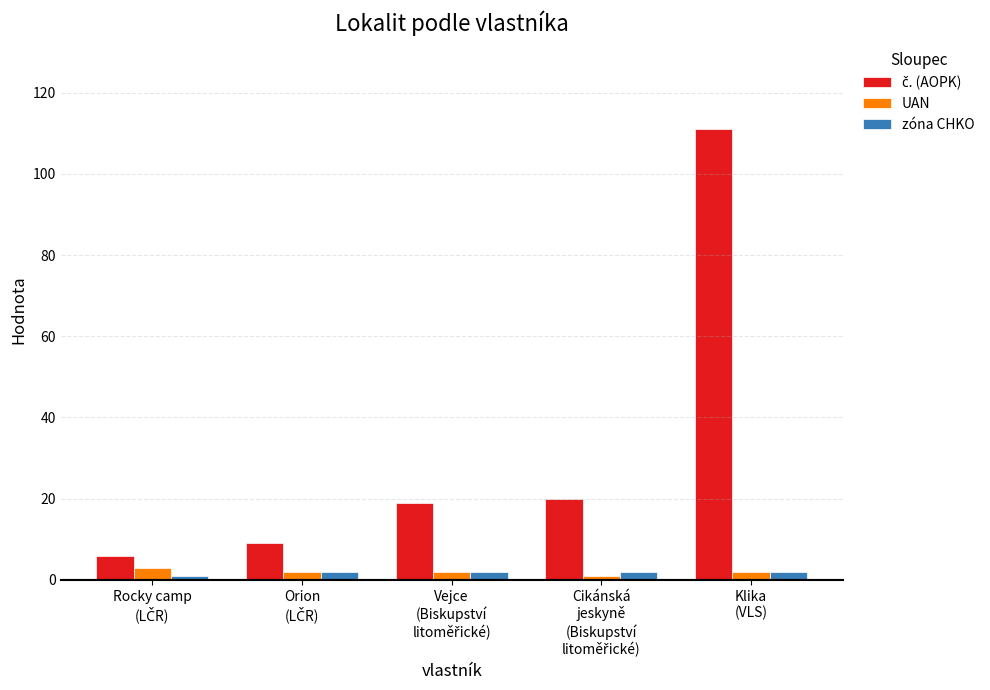

At how many categories does at least one series exceed 8?

4